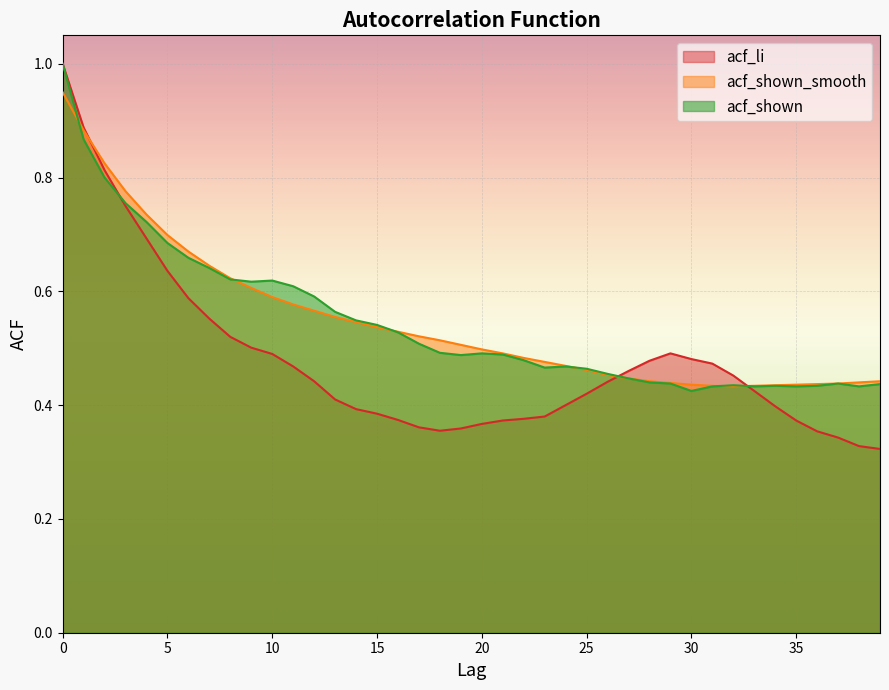

What is the value of the acf_li point at the 16th from the left?

0.4